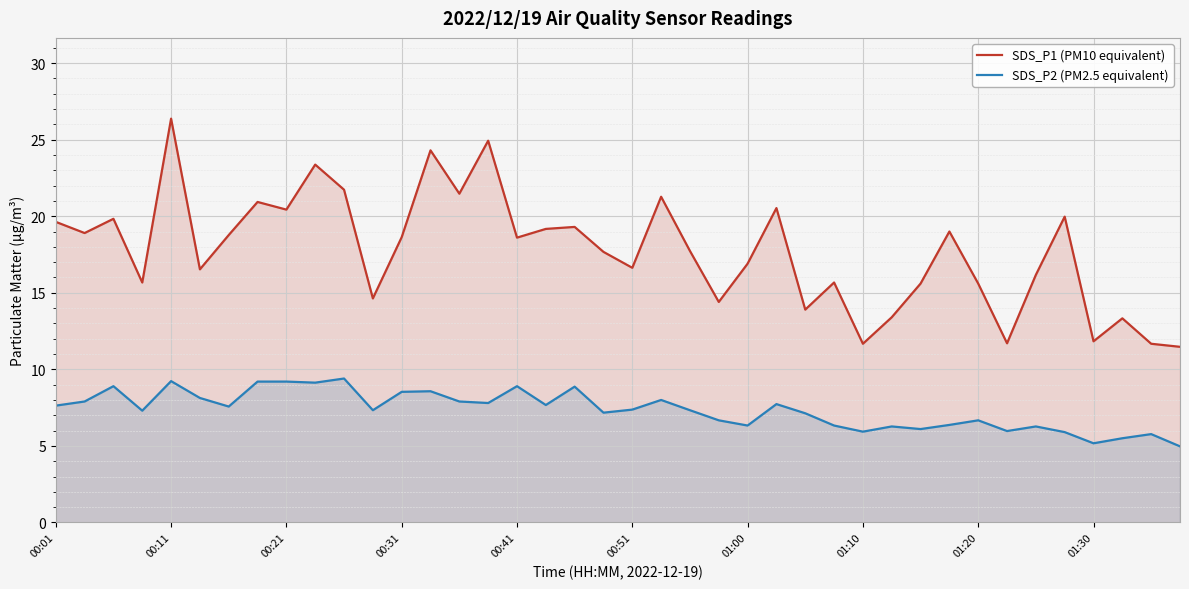

What is the minimum value for SDS_P1 (PM10 equivalent)?

11.5